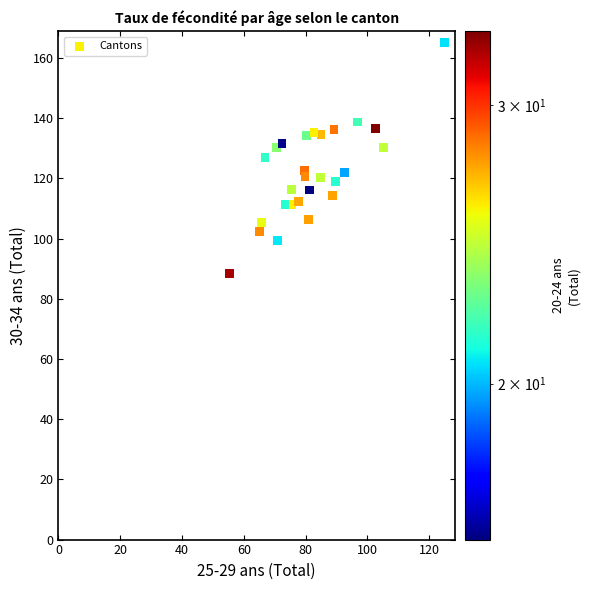

What is the range of Y values (max minus min)?

76.8